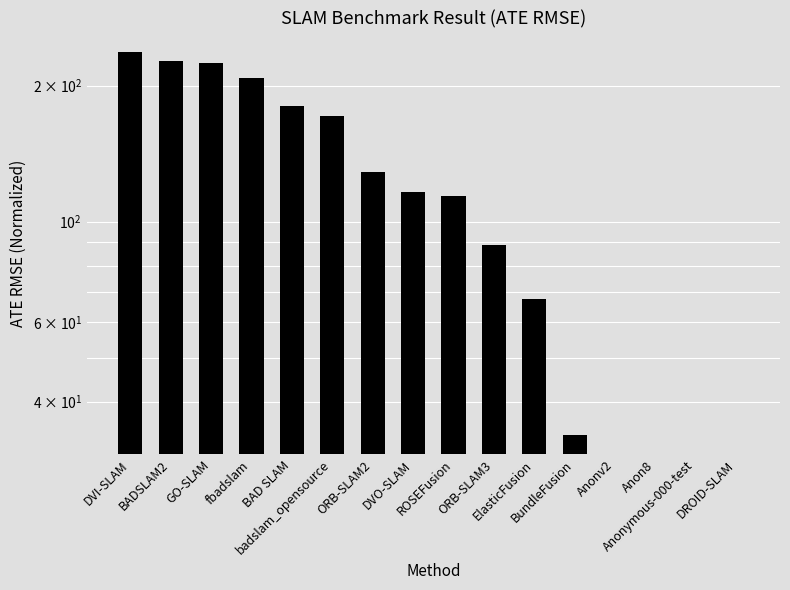

Which category has the highest value across all series?

DVI-SLAM